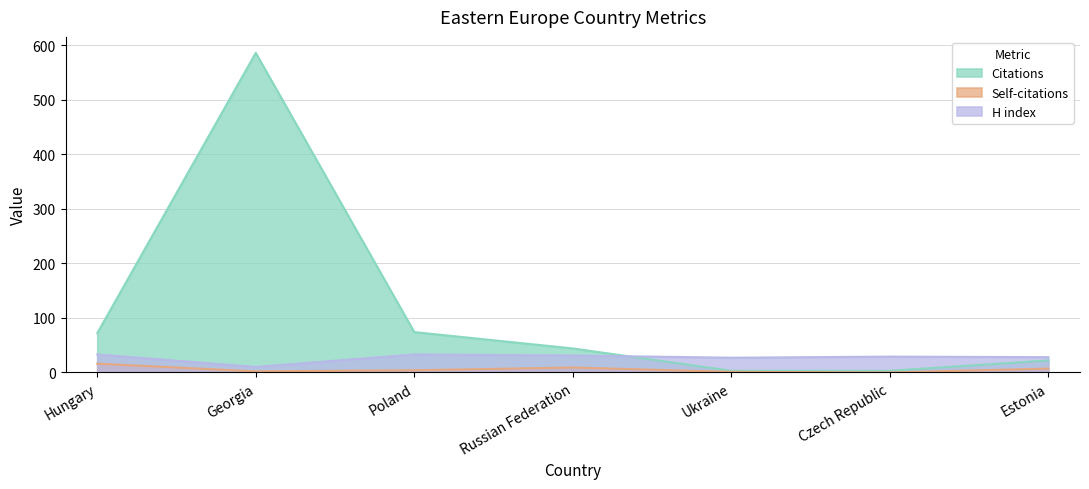

What is the total value across all series at Czech Republic?

32